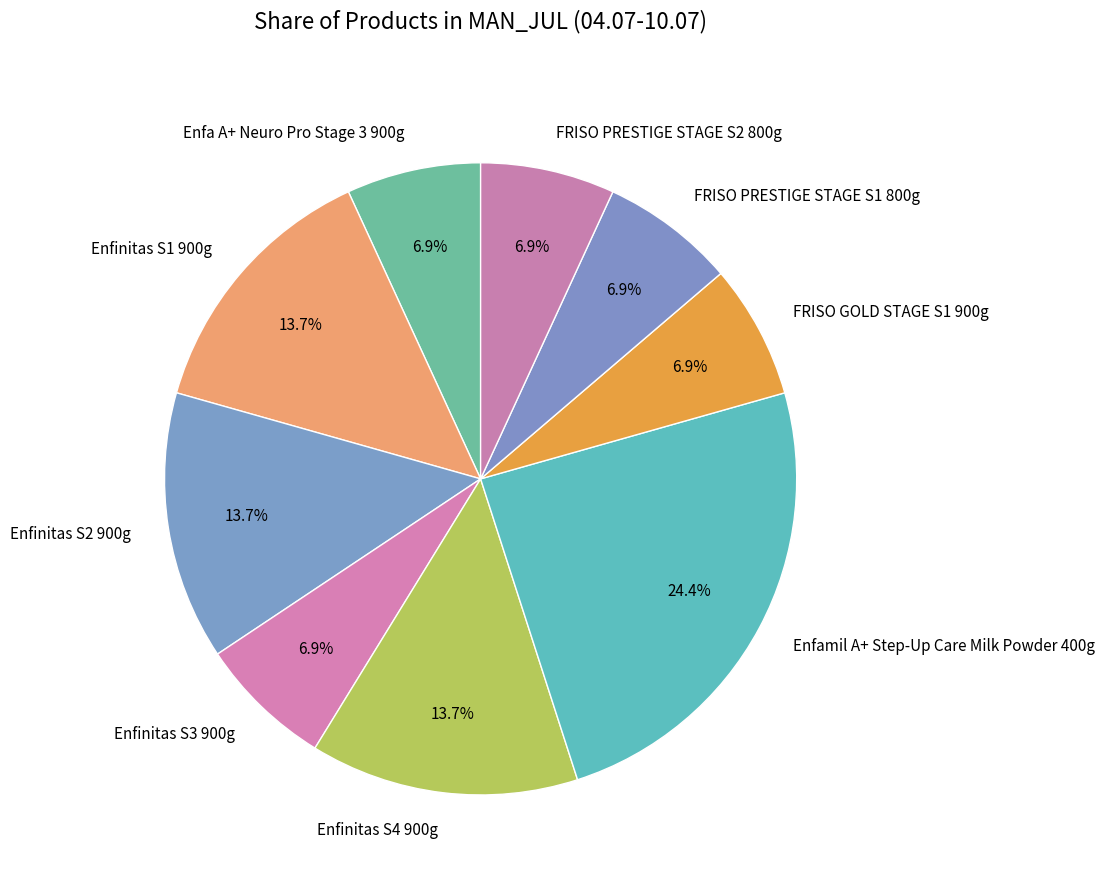

How much of the chart is everything except Enfinitas S4 900g?

86.3%